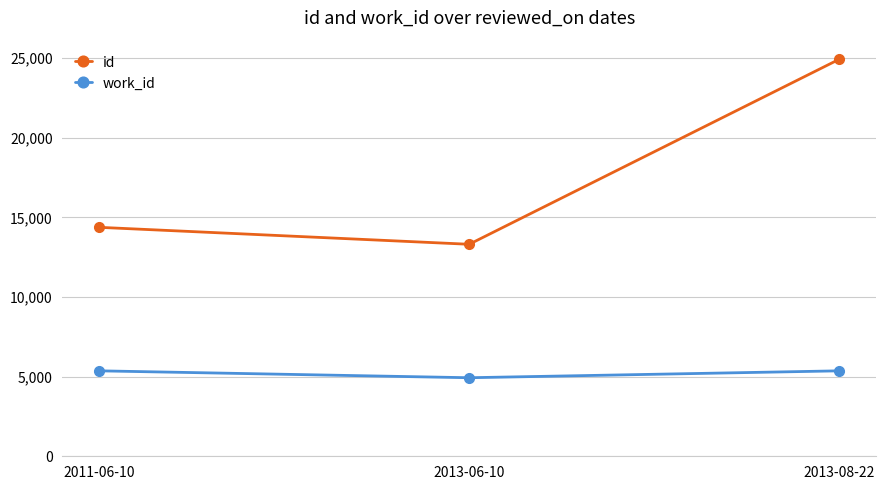

What is the average value of the id series?

17540